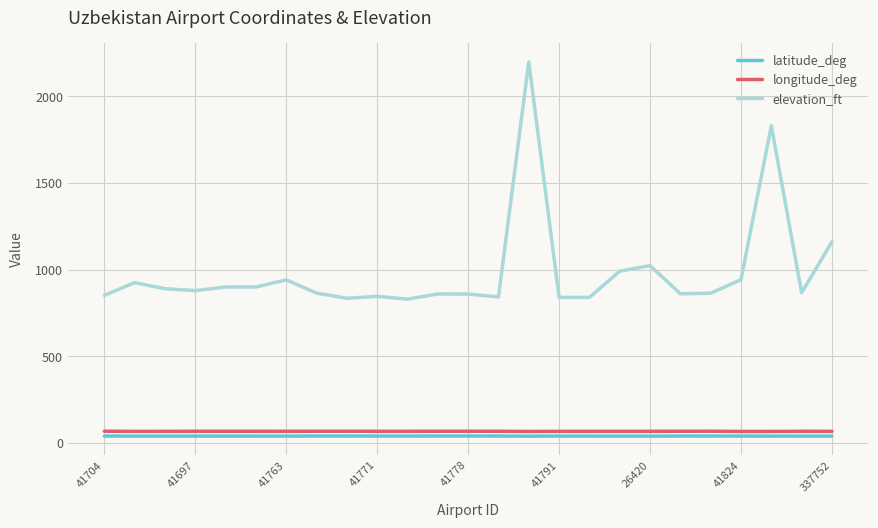

True or false: elevation_ft and longitude_deg intersect in this chart.

False